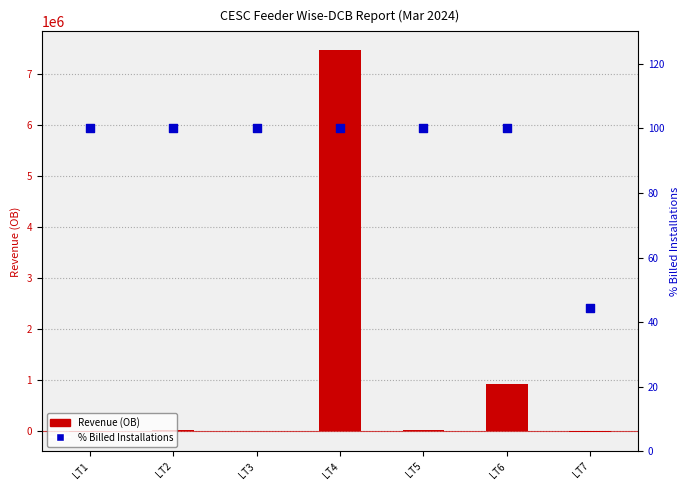

Which series has the largest total across all categories?

Revenue (OB)